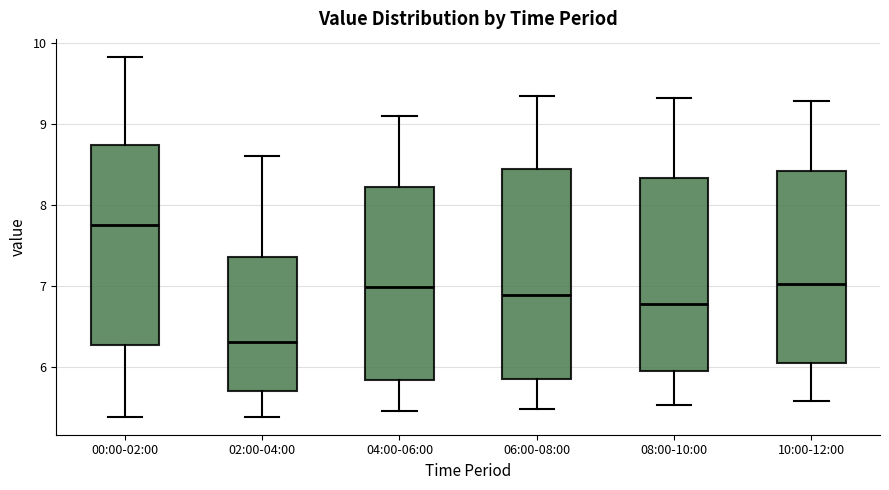

Where does the median line of the box for 00:00-02:00 sit on the y-axis? The values are not printed on the chart, so give them approximately, as read against the axis.

7.8